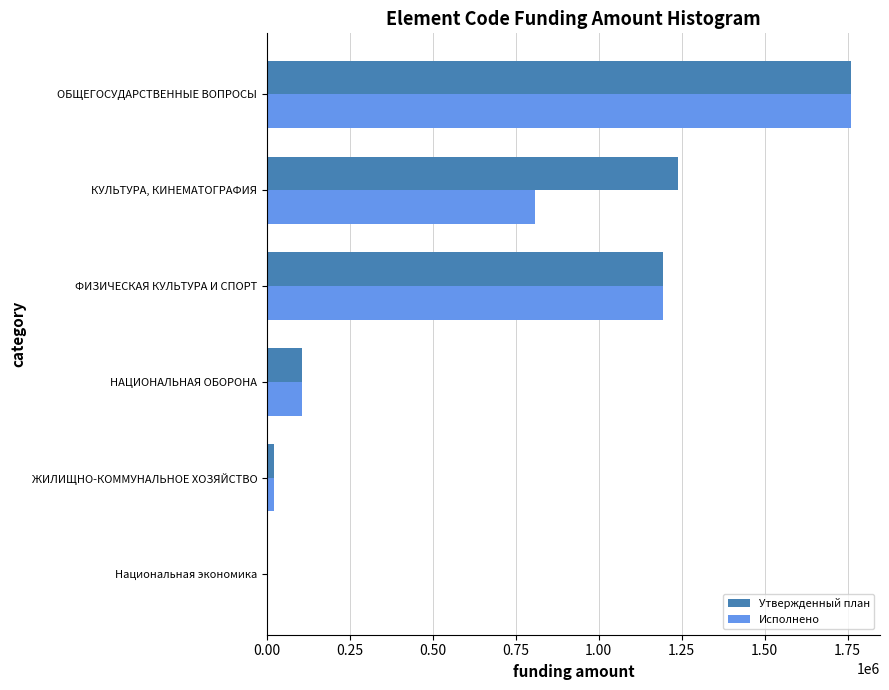

Between ЖИЛИЩНО-КОММУНАЛЬНОЕ ХОЗЯЙСТВО and КУЛЬТУРА, КИНЕМАТОГРАФИЯ, which series saw the biggest shift?

Утвержденный план